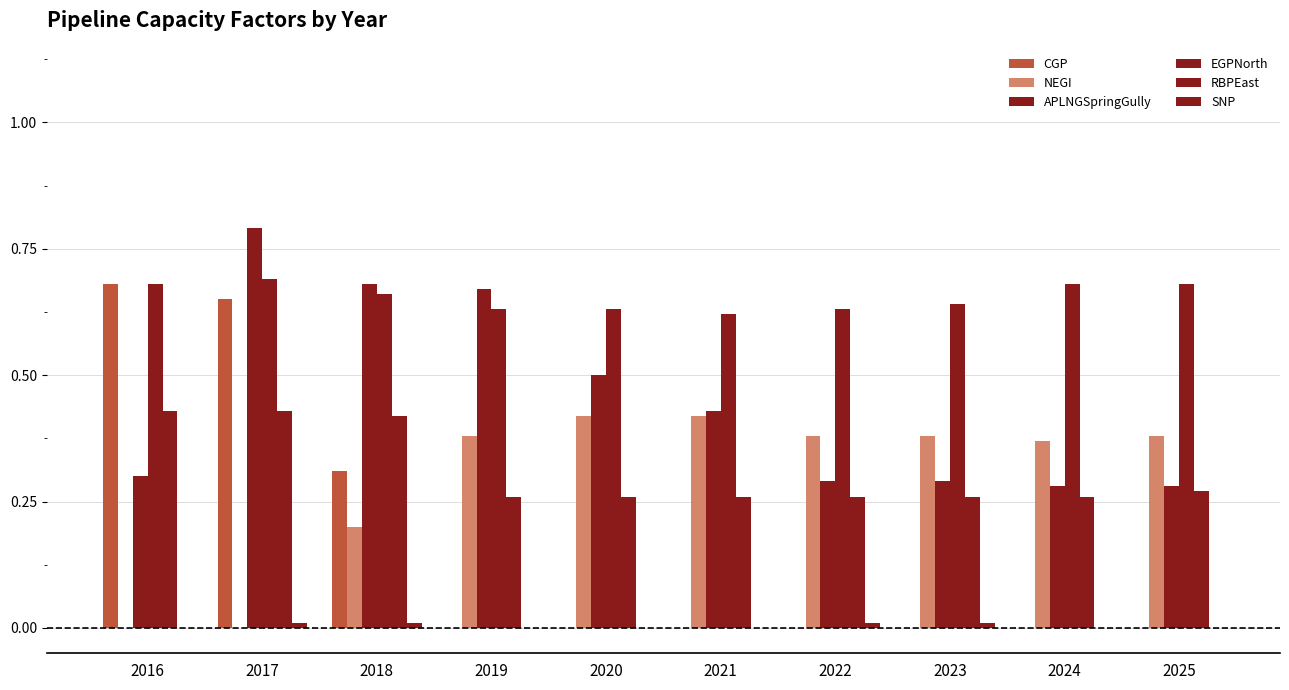

At how many categories does at least one series exceed 0?

10